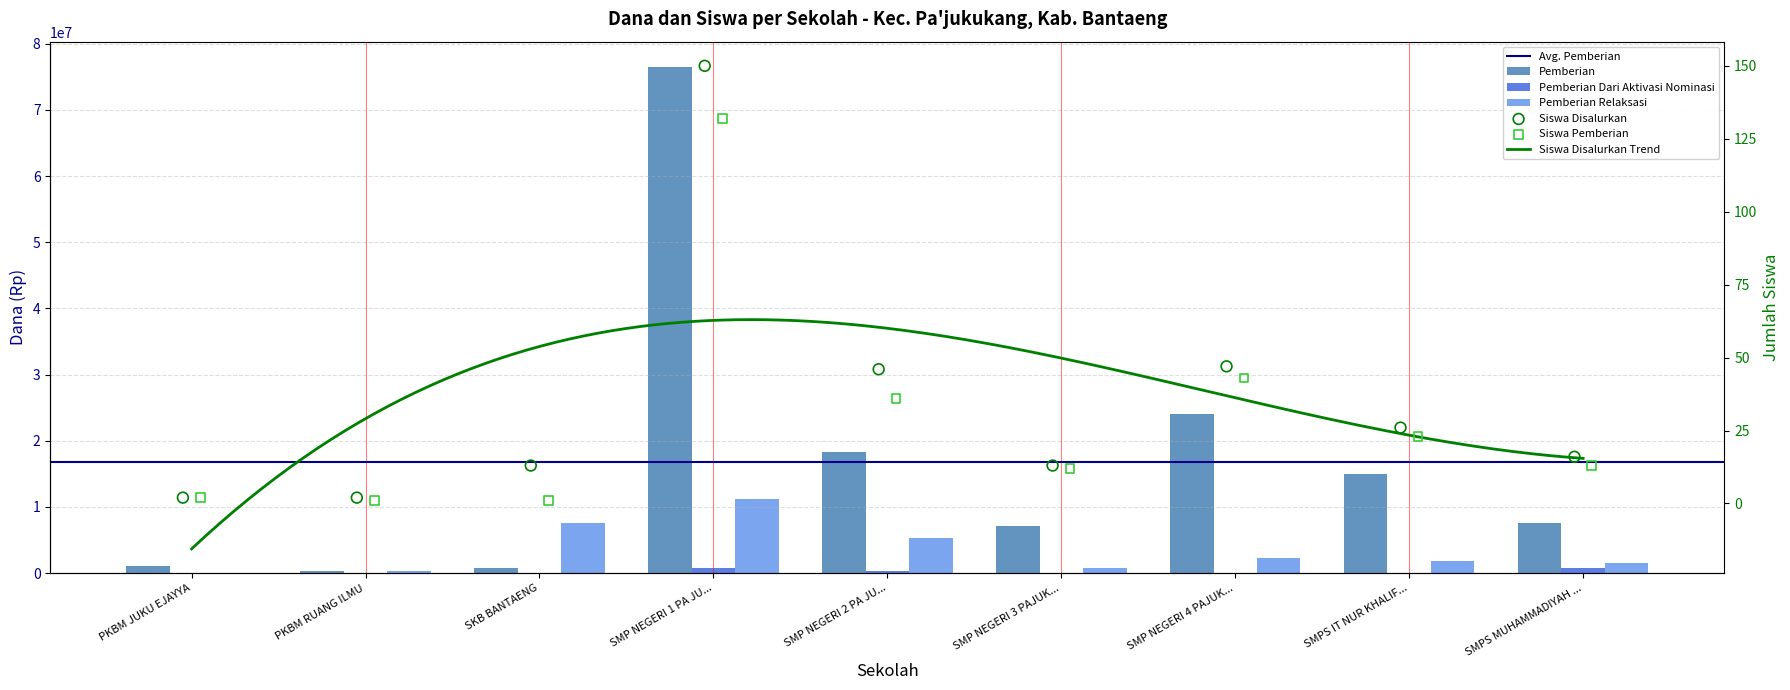

At how many categories does at least one series exceed 41148223?

1